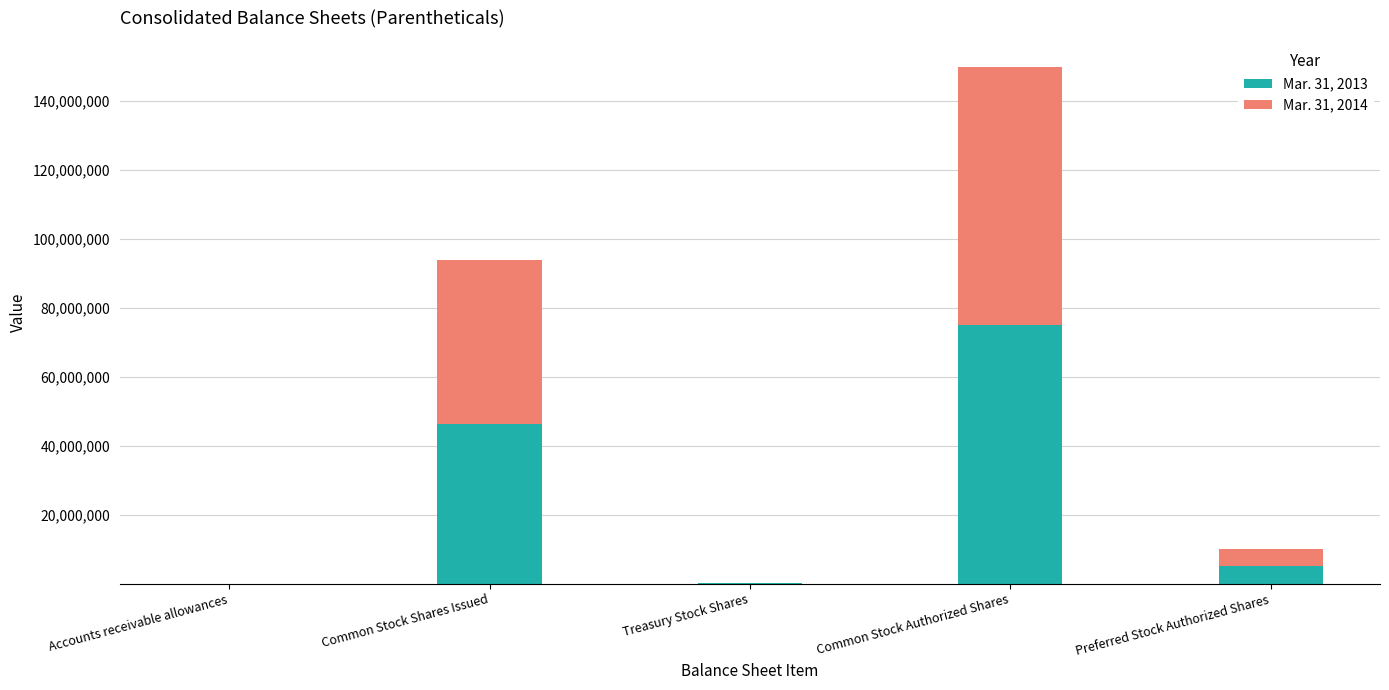

Where does the Mar. 31, 2013 series first go above 5000000?

Common Stock Shares Issued